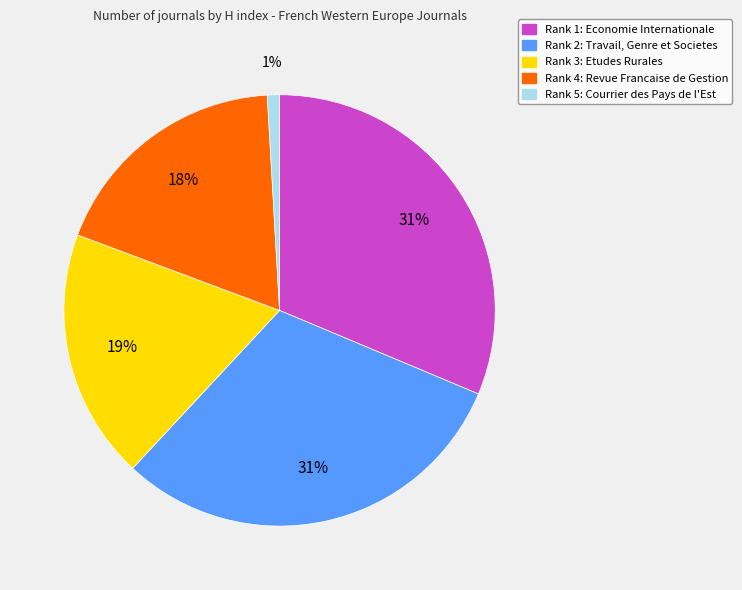

Does any single category account for the majority?

No